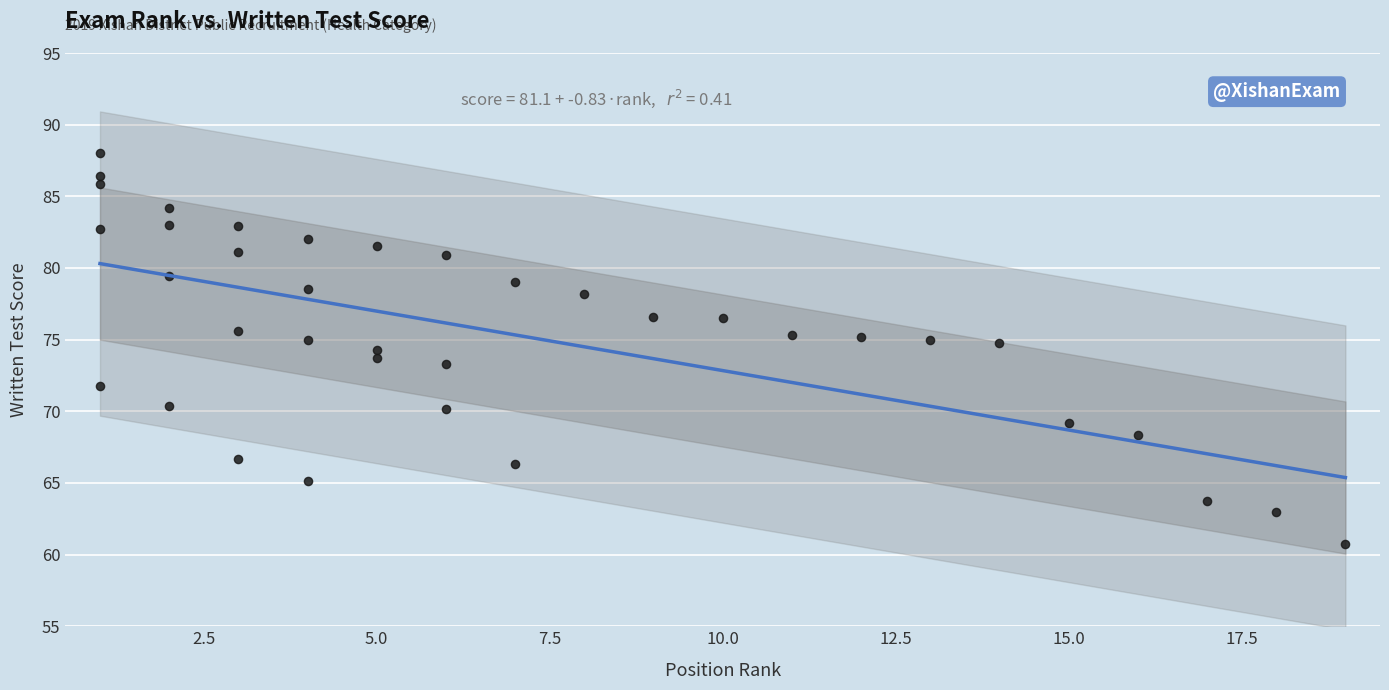

What is the range of X values (max minus min)?

18.0